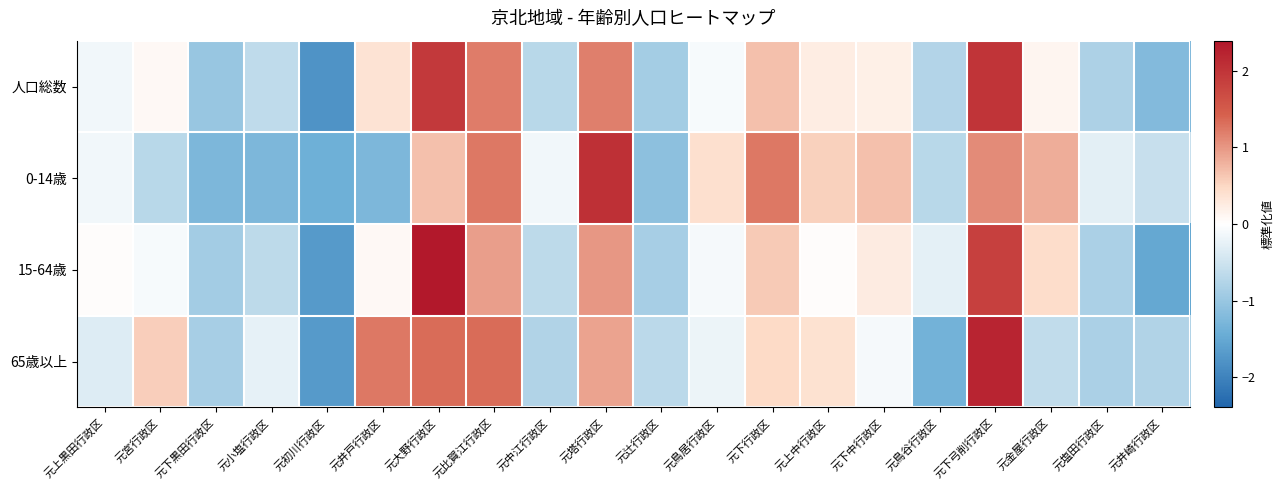

Reading right to left, list all the values displayed in this chart.

人口総数: 元井崎行政区=-1.2	元塩田行政区=-0.8	元金屋行政区=0.1	元下弓削行政区=2.0	元鳥谷行政区=-0.8	元下中行政区=0.2	元上中行政区=0.2	元下行政区=0.7	元鳥居行政区=-0.1	元辻行政区=-0.9	元塔行政区=1.2	元中江行政区=-0.7	元比賀江行政区=1.2	元大野行政区=1.9	元井戸行政区=0.4	元初川行政区=-1.8	元小塩行政区=-0.6	元下黒田行政区=-1.0	元宮行政区=0.1	元上黒田行政区=-0.1
0-14歳: 元井崎行政区=-0.6	元塩田行政区=-0.3	元金屋行政区=0.8	元下弓削行政区=1.1	元鳥谷行政区=-0.7	元下中行政区=0.7	元上中行政区=0.5	元下行政区=1.2	元鳥居行政区=0.4	元辻行政区=-1.1	元塔行政区=2.1	元中江行政区=-0.1	元比賀江行政区=1.2	元大野行政区=0.7	元井戸行政区=-1.3	元初川行政区=-1.4	元小塩行政区=-1.3	元下黒田行政区=-1.3	元宮行政区=-0.7	元上黒田行政区=-0.1
15-64歳: 元井崎行政区=-1.5	元塩田行政区=-0.8	元金屋行政区=0.4	元下弓削行政区=1.8	元鳥谷行政区=-0.3	元下中行政区=0.3	元上中行政区=0.0	元下行政区=0.6	元鳥居行政区=-0.1	元辻行政区=-0.9	元塔行政区=1.0	元中江行政区=-0.7	元比賀江行政区=0.9	元大野行政区=2.4	元井戸行政区=0.1	元初川行政区=-1.7	元小塩行政区=-0.7	元下黒田行政区=-0.9	元宮行政区=-0.1	元上黒田行政区=0.0
65歳以上: 元井崎行政区=-0.8	元塩田行政区=-0.8	元金屋行政区=-0.6	元下弓削行政区=2.2	元鳥谷行政区=-1.4	元下中行政区=-0.1	元上中行政区=0.4	元下行政区=0.5	元鳥居行政区=-0.2	元辻行政区=-0.7	元塔行政区=0.9	元中江行政区=-0.8	元比賀江行政区=1.3	元大野行政区=1.3	元井戸行政区=1.2	元初川行政区=-1.7	元小塩行政区=-0.2	元下黒田行政区=-0.9	元宮行政区=0.6	元上黒田行政区=-0.3